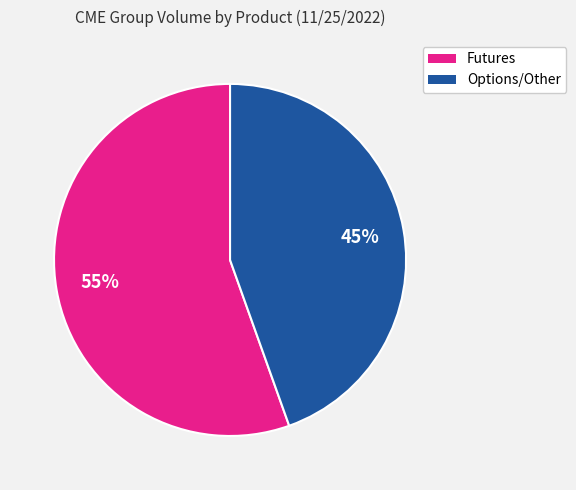

Is there any slice that represents more than half of the pie?

Yes